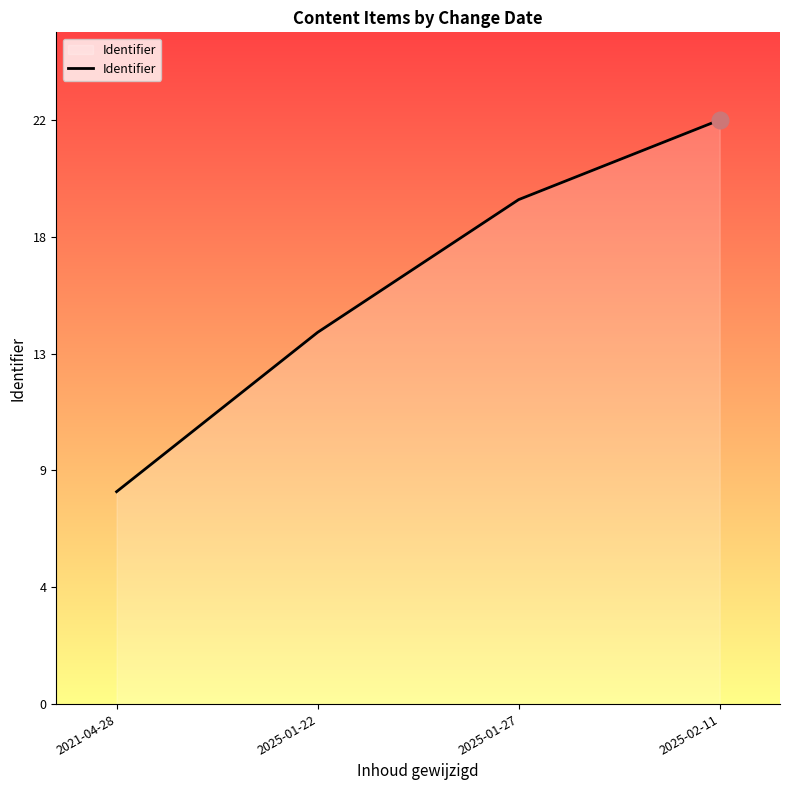

Is this an area chart (filled region under the line)?

Yes